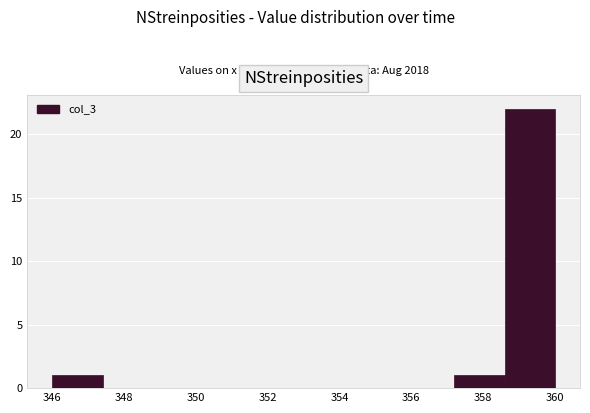

Which range on the x-axis has the tallest bar?

358.6 to 360.0